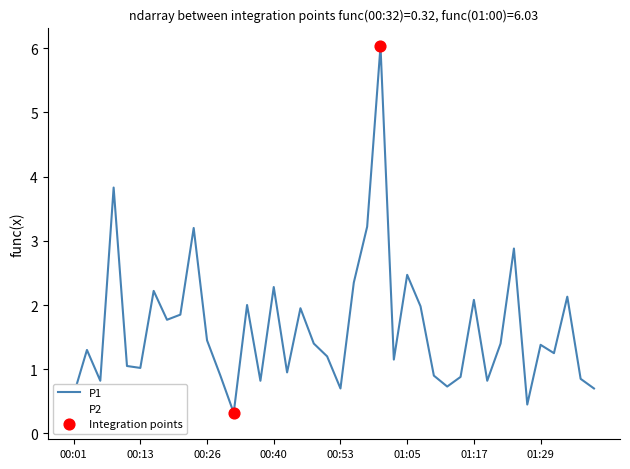

Rank the series by their average value, from lowest to highest.

P2, P1